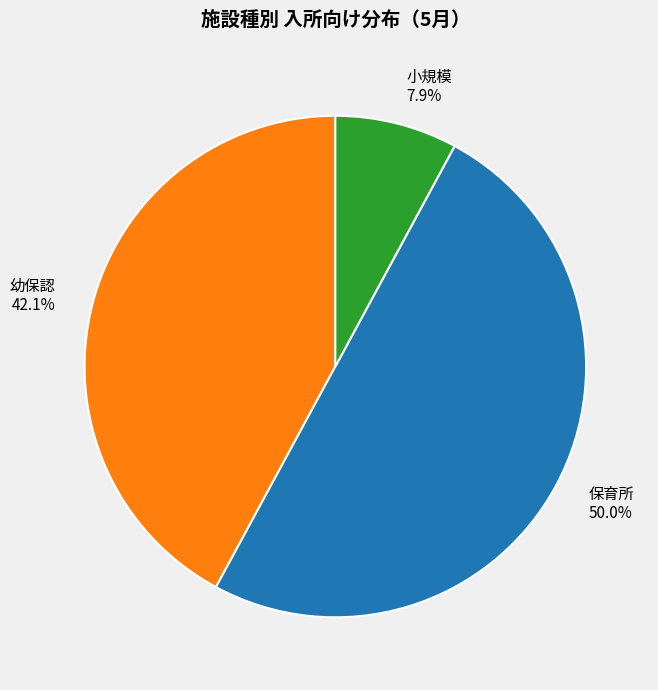

What is the smallest slice in the pie chart?

小規模